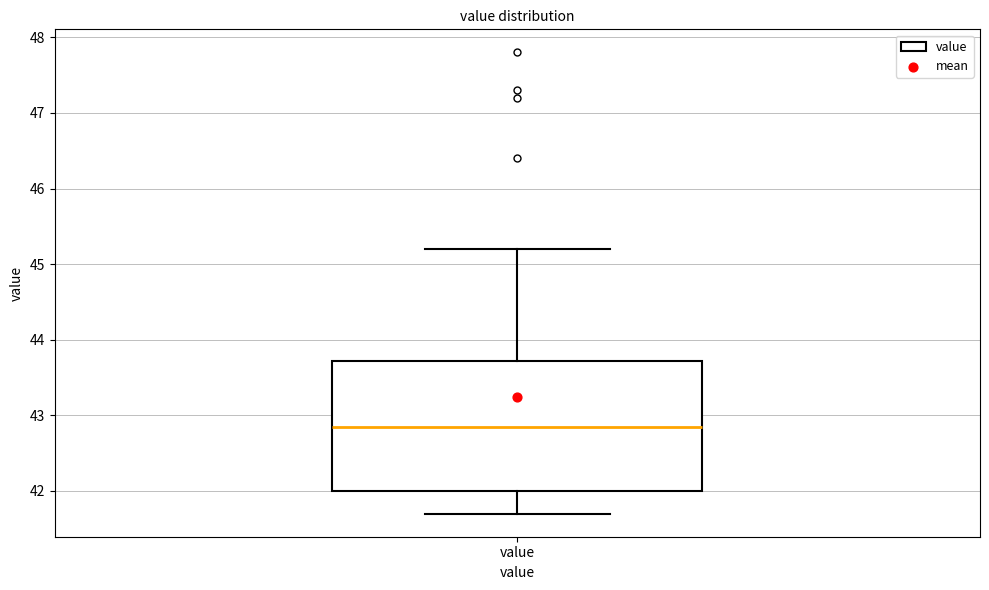

Transcribe this box plot: give where the median line is, the range the box spans, and where the two whiskers end, as read against the y-axis. The values are not printed on the chart, so give them approximately, as read against the axis.

median 42.9, box 42.0 to 43.7, whiskers 41.7 to 45.2